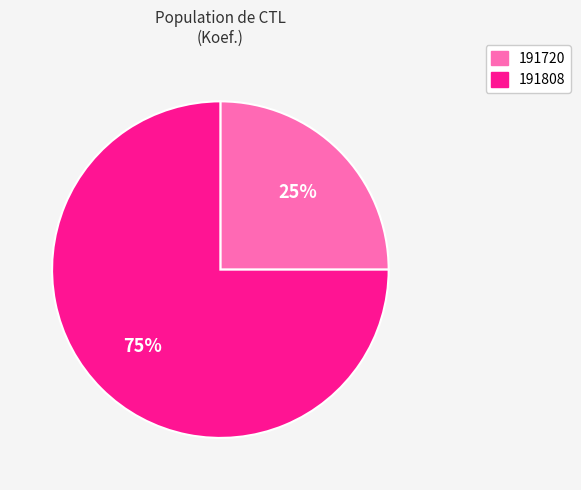

Approximately how many times larger is the value at 191720 compared to 191808?

0.3